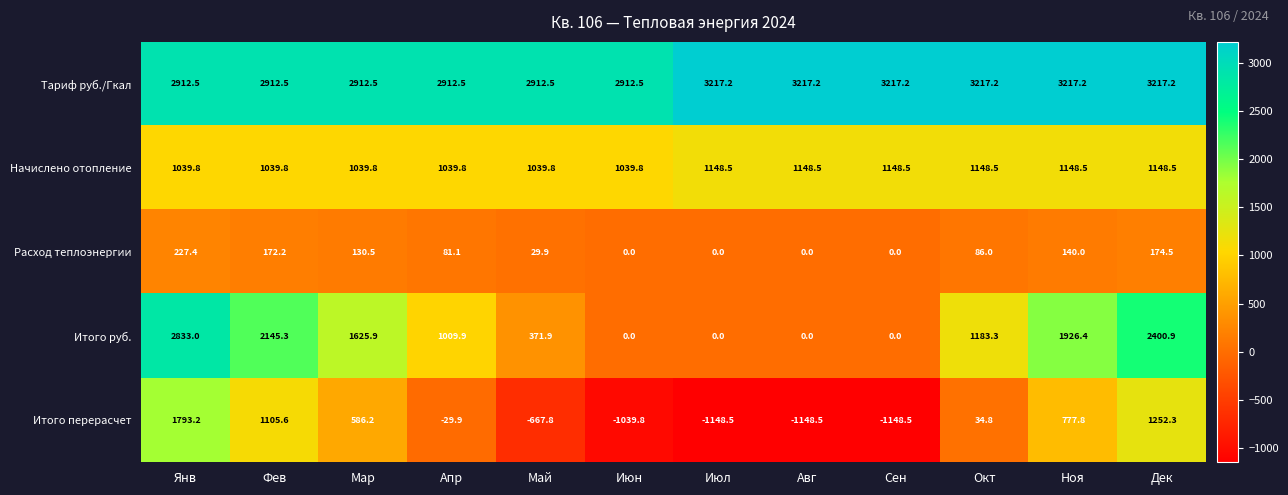

List the series in order of their peak value, highest first.

Тариф руб./Гкал, Итого руб., Итого перерасчет, Начислено отопление, Расход теплоэнергии